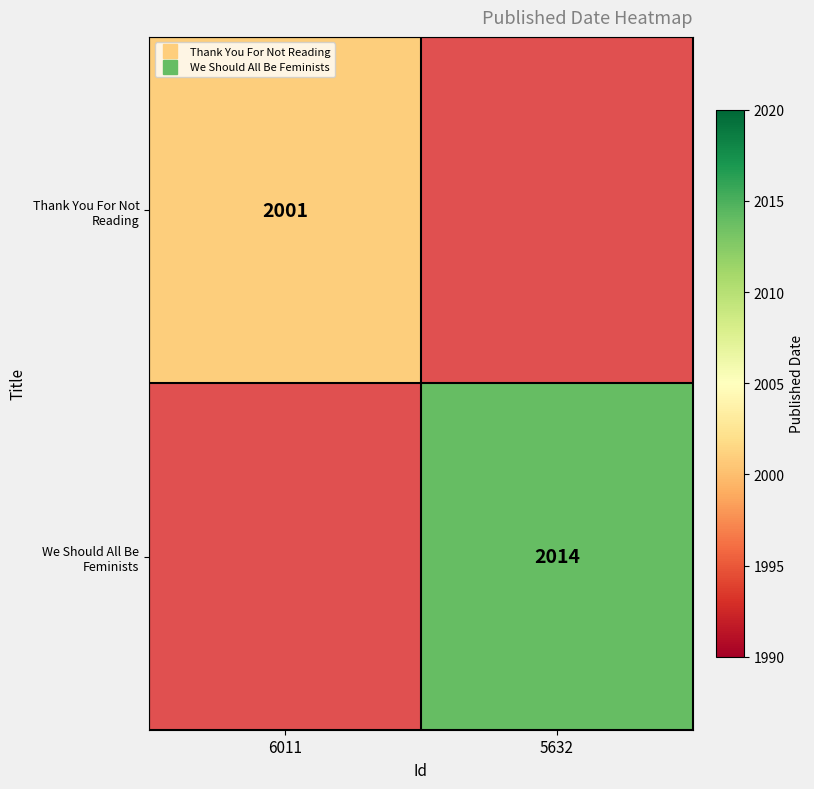

True or false: Thank You For Not Reading has a value of 2001.0 at 6011.

True